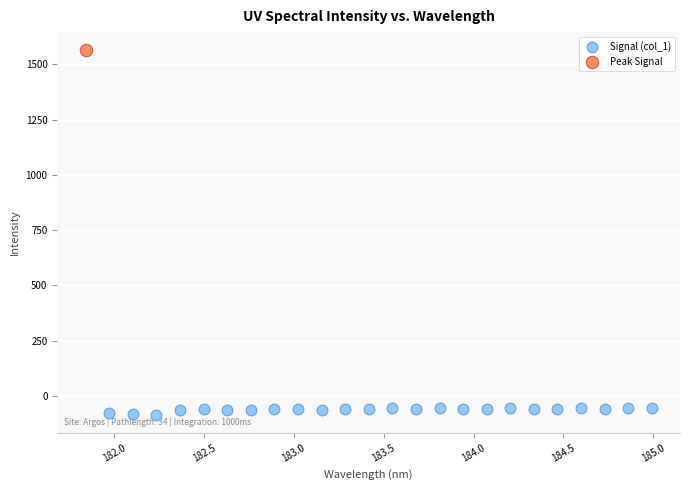

What are all the series names shown in the legend?

Signal (col_1), Peak Signal